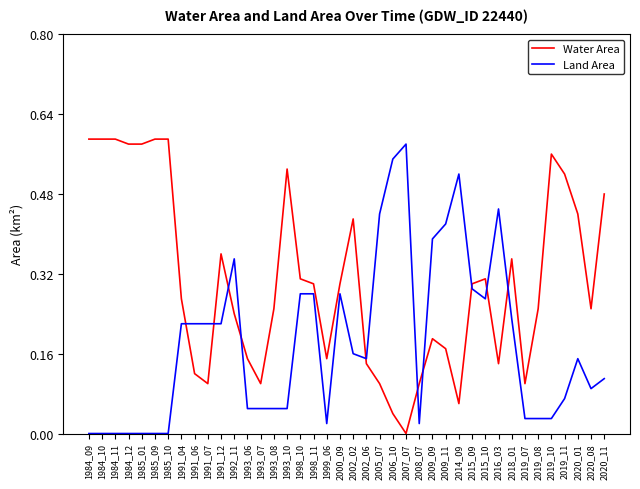

List the series in order of their overall mean, highest first.

Water Area, Land Area